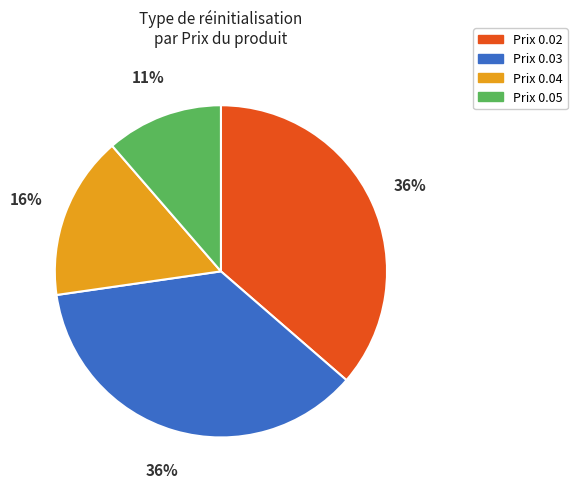

What percentage is the Prix 0.05 slice, to the nearest percent?

11%